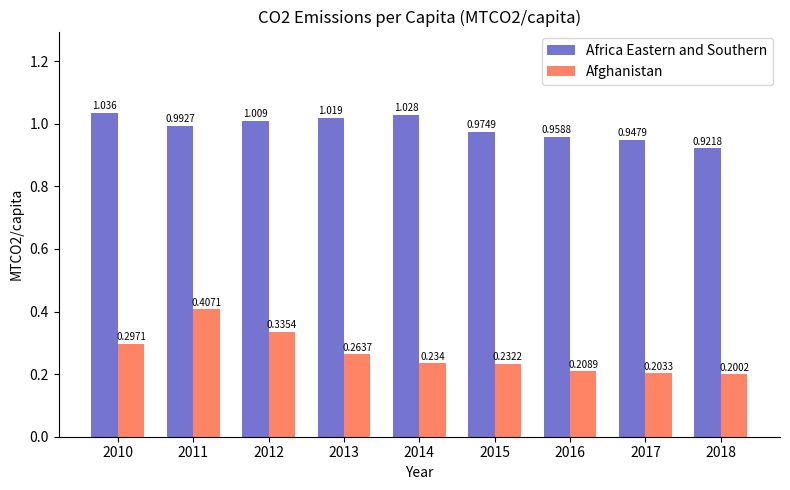

Which label corresponds to the smallest value in the chart?

2018